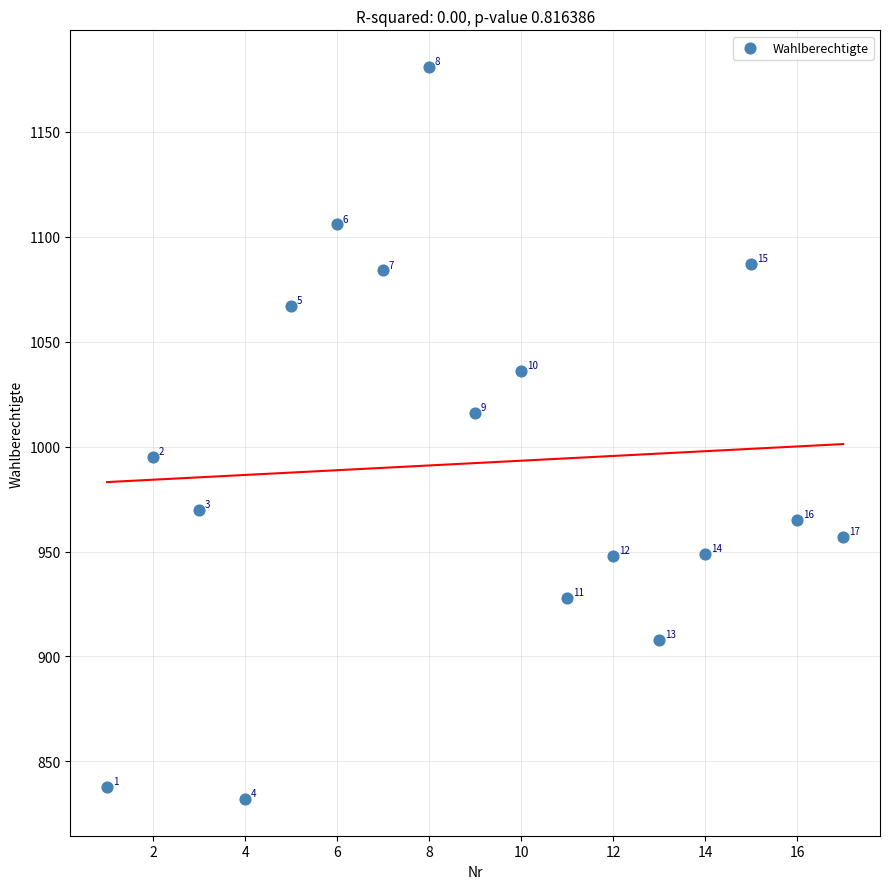

What Y value in the scatter plot is closest to 1006?

1016